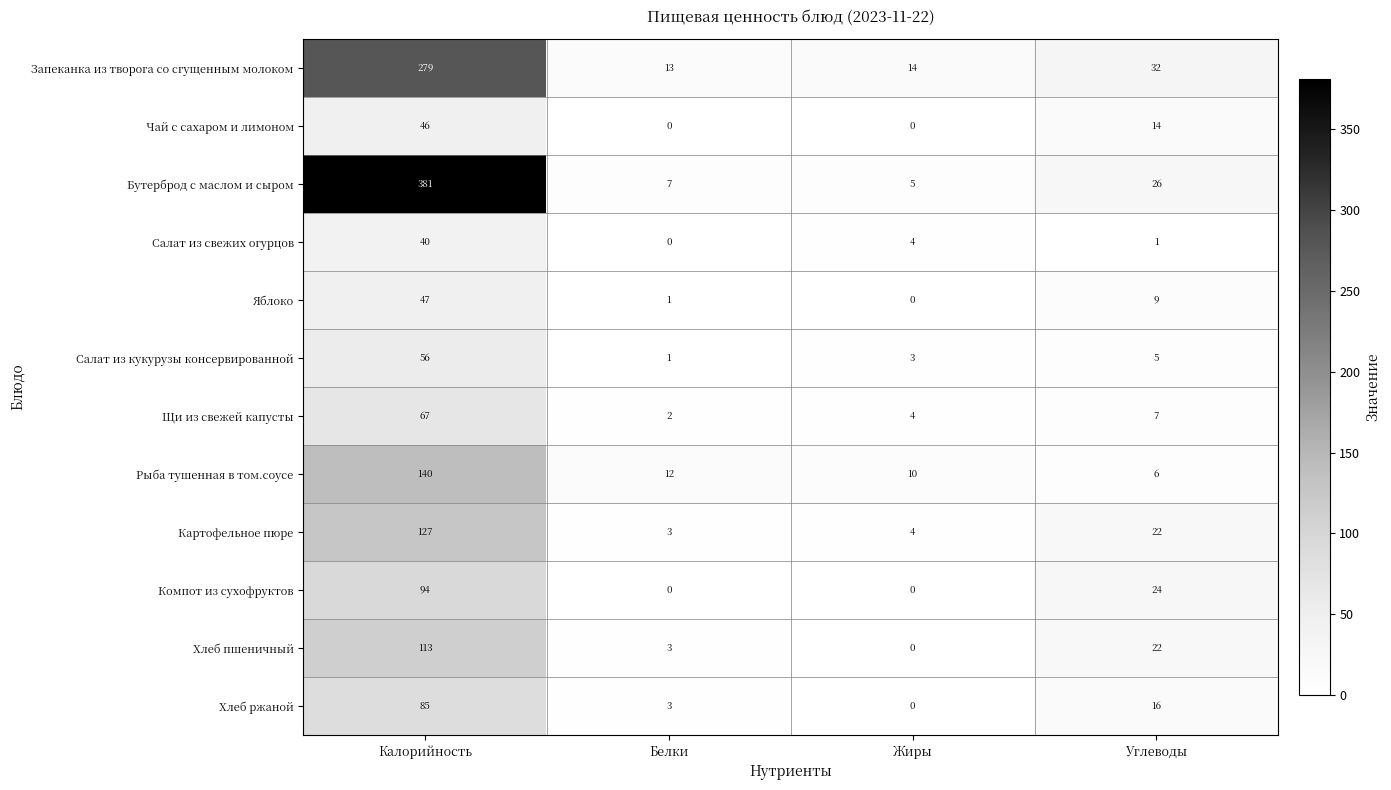

At which category is the sum across all series the highest?

Калорийность